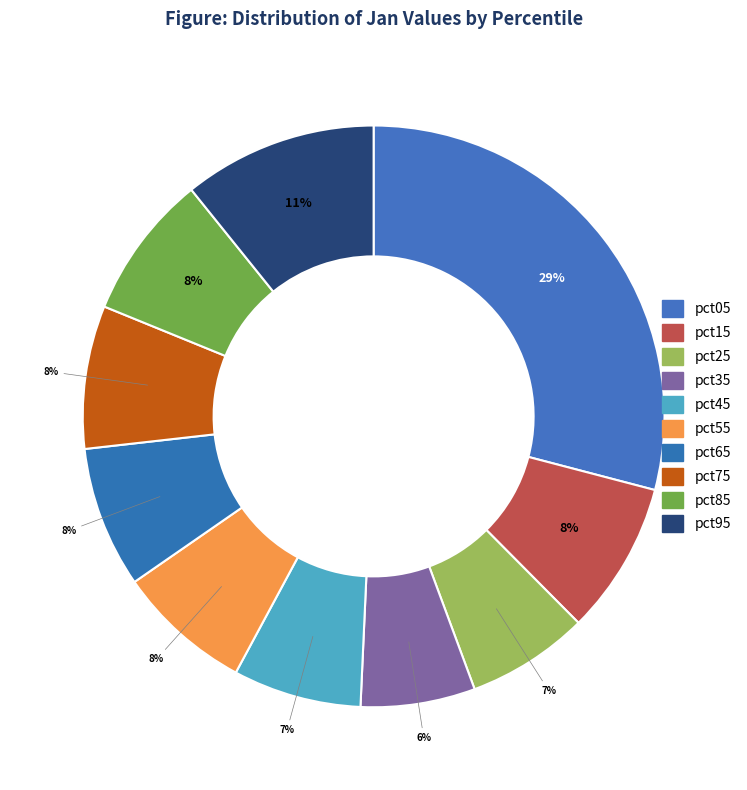

What percentage do pct35 and pct55 together represent?

13.9%